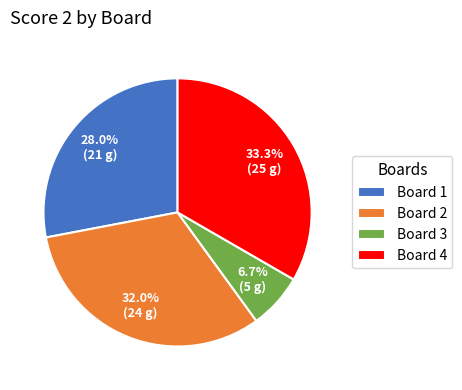

Is there a majority slice in this chart?

No